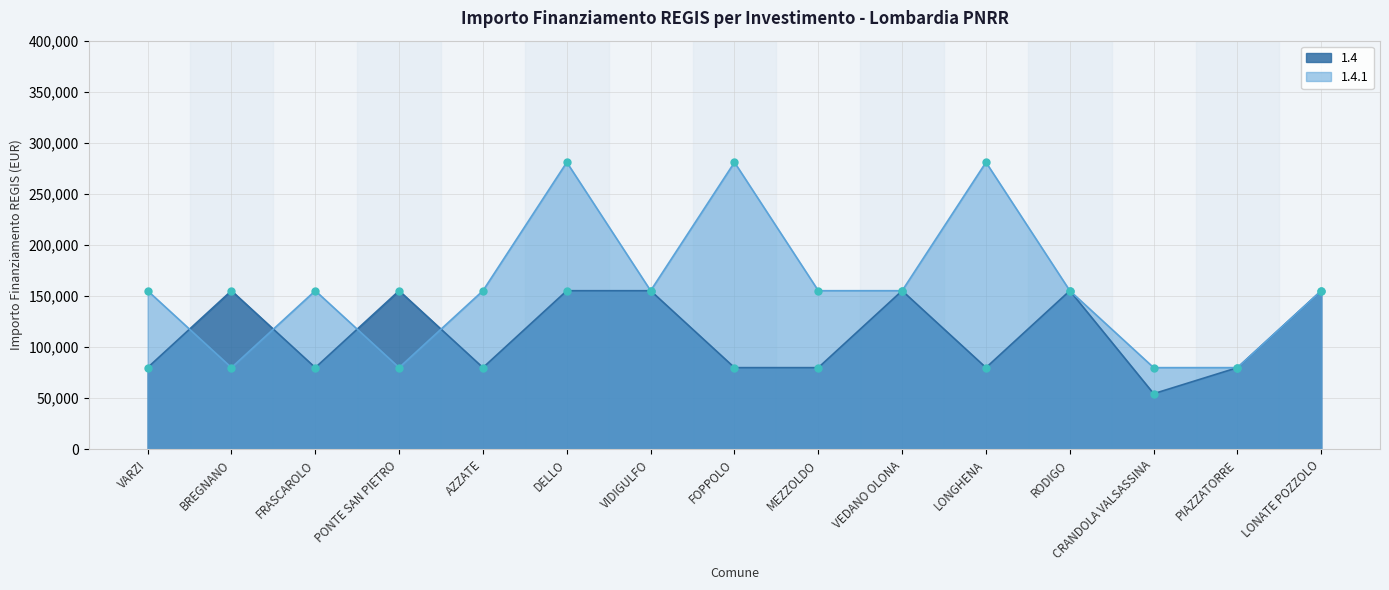

What is the label of the 12th point from the right?

PONTE SAN PIETRO